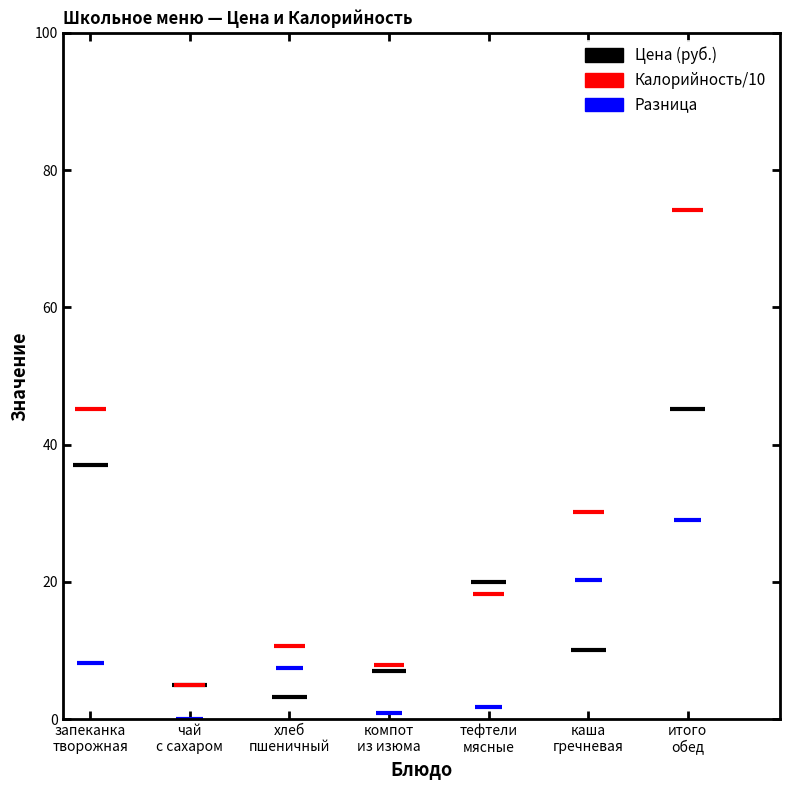

At which label is Калорийность/10 (Kcal/10) closest to 39?

запеканка
творожная